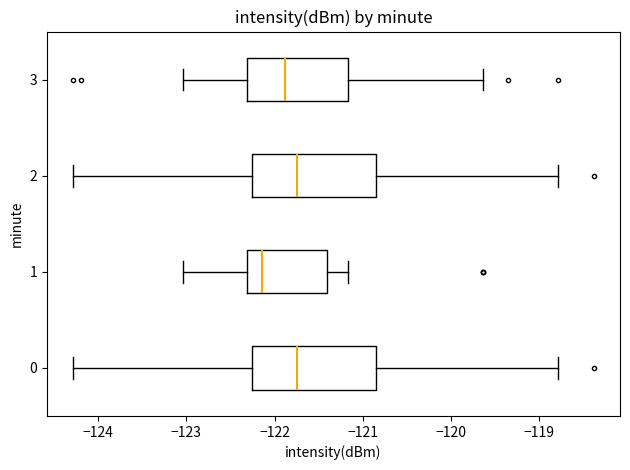

Reading bottom to top, transcribe this box plot: for each box, give where its median line is, the range the box spans, and where its two whiskers end, as read against the x-axis. The values are not printed on the chart, so give them approximately, as read against the axis.

0: median -121.8, box -122.3 to -120.9, whiskers -124.3 to -118.8
1: median -122.1, box -122.3 to -121.4, whiskers -123.0 to -121.2
2: median -121.8, box -122.3 to -120.9, whiskers -124.3 to -118.8
3: median -121.9, box -122.3 to -121.2, whiskers -123.0 to -119.6